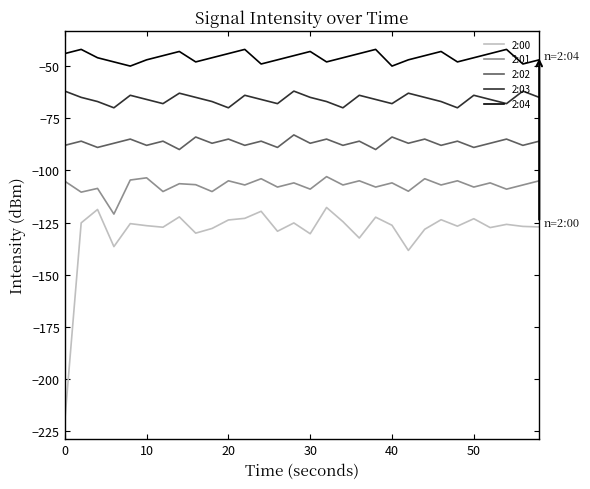

List the series in order of their overall mean, lowest first.

2:00, 2:01, 2:02, 2:03, 2:04